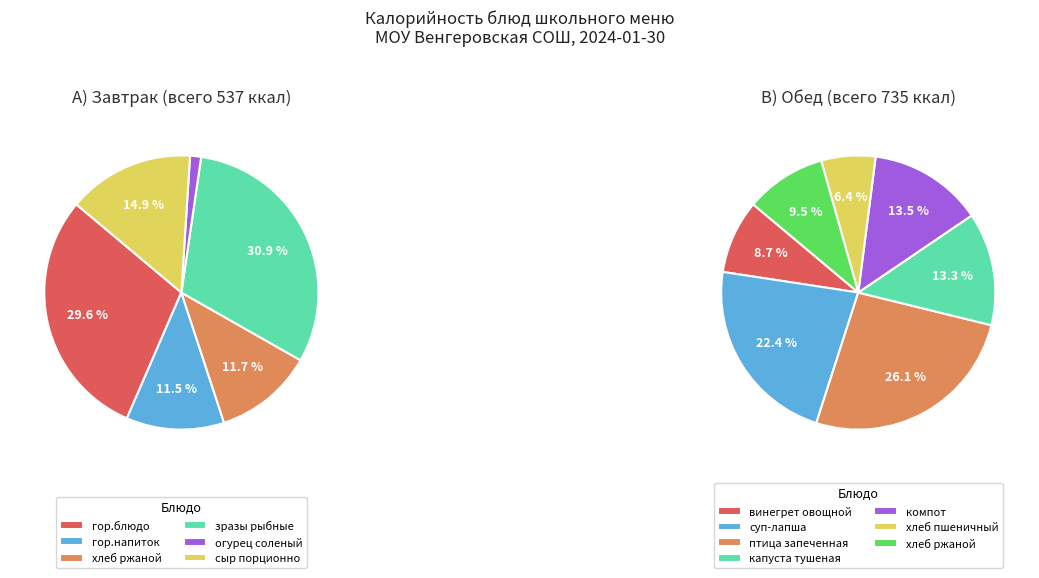

Is there a majority slice in this chart?

No